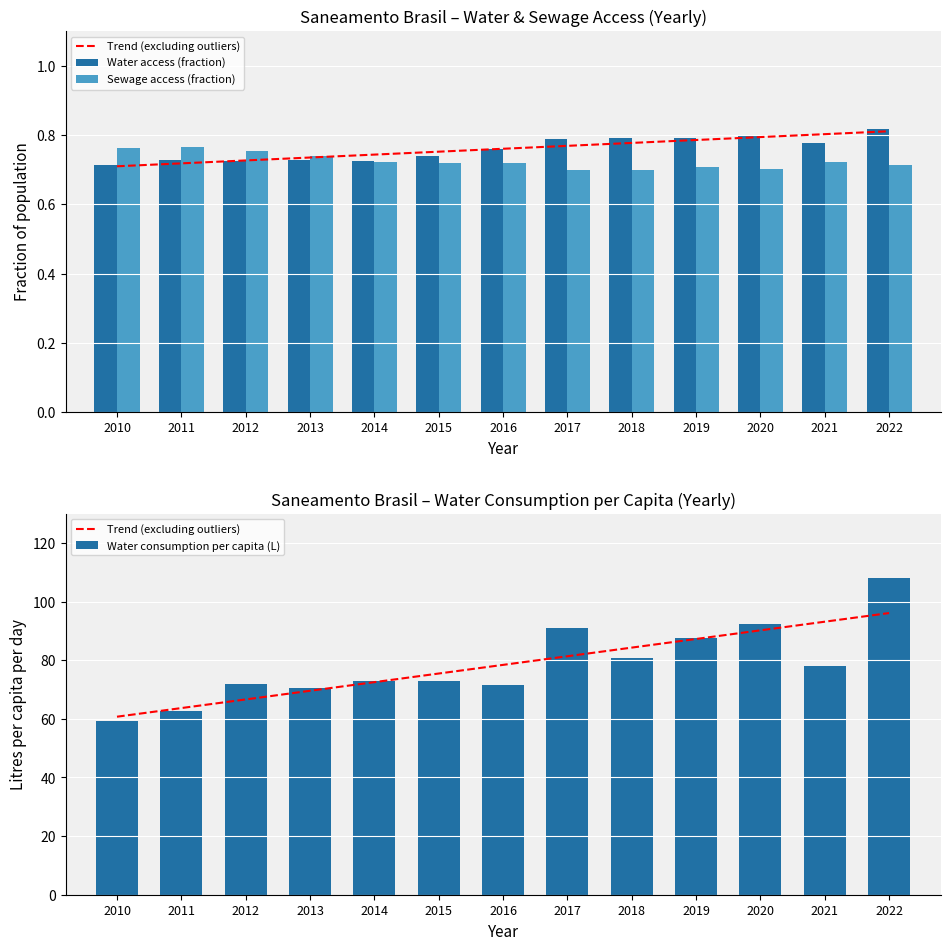

Which series has the widest spread of values?

Water consumption per capita (L)